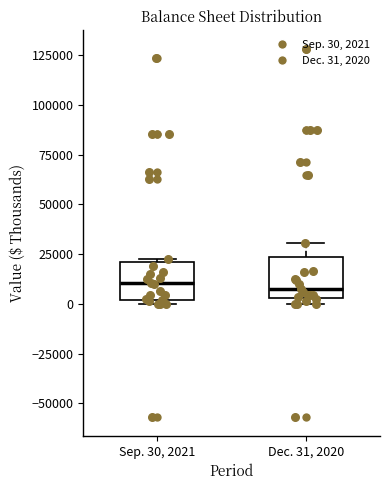

Reading left to right, transcribe this box plot: for each box, give where its median line is, the range the box spans, and where its two whiskers end, as read against the y-axis. The values are not printed on the chart, so give them approximately, as read against the axis.

Sep. 30, 2021: median 10000, box 0 to 20000, whiskers 0 (just below the box's lower edge) to 25000
Dec. 31, 2020: median 5000 (just above the box's lower edge), box 5000 to 25000, whiskers 0 to 30000